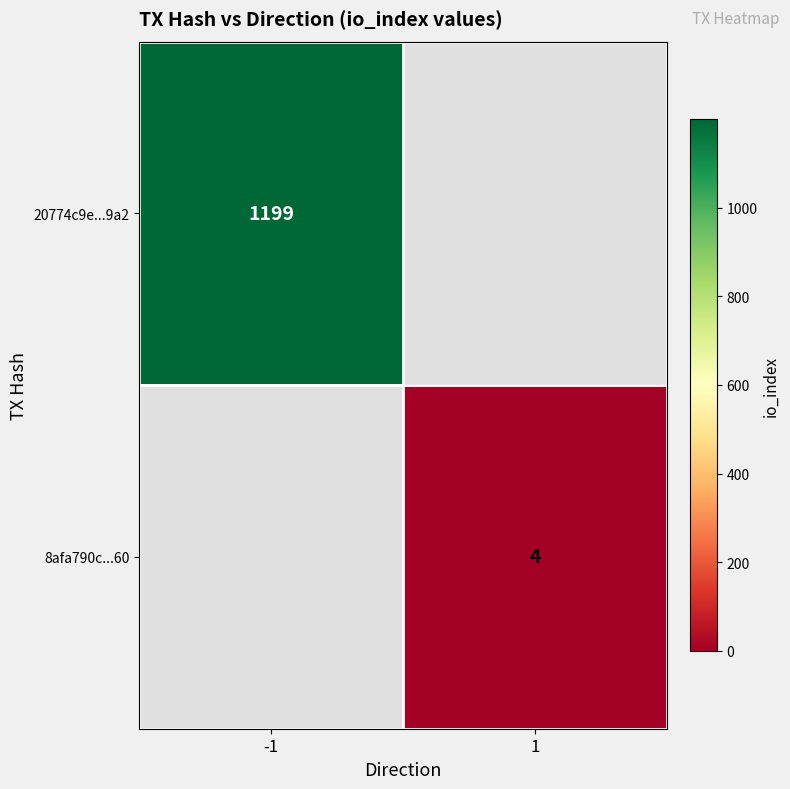

The value of 20774c9e...9a2 at -1 is 1971. True or false?

False